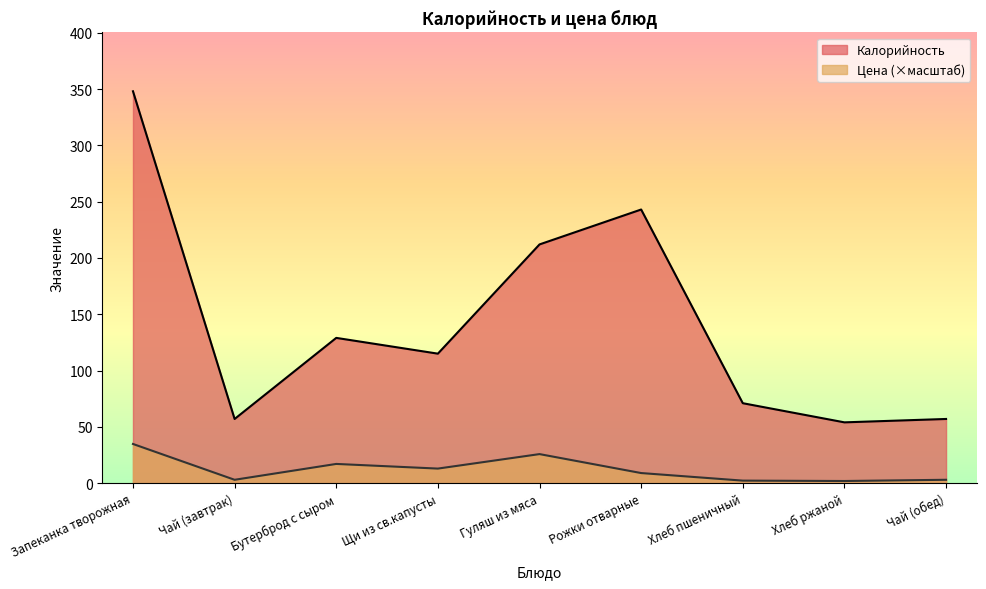

True or false: Цена and Калорийность intersect in this chart.

False